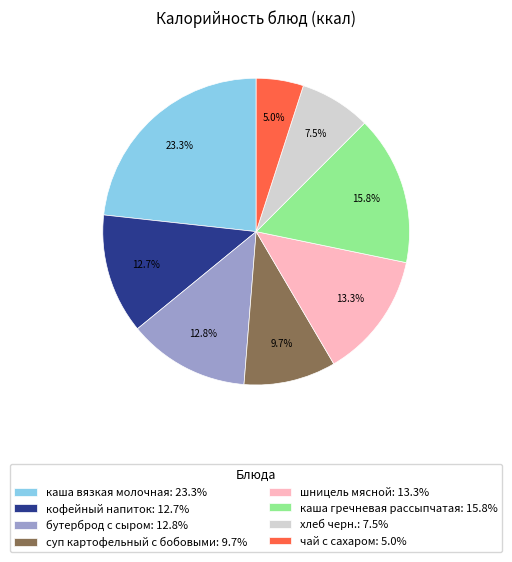

How many segments does this pie chart have?

8